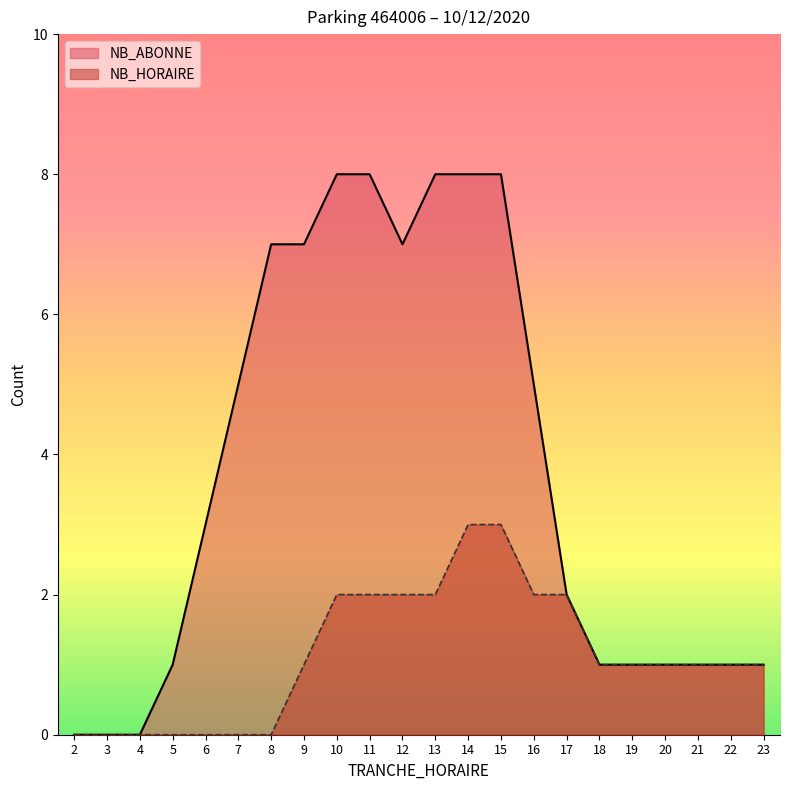

Between 9 and 12, which is larger?

12